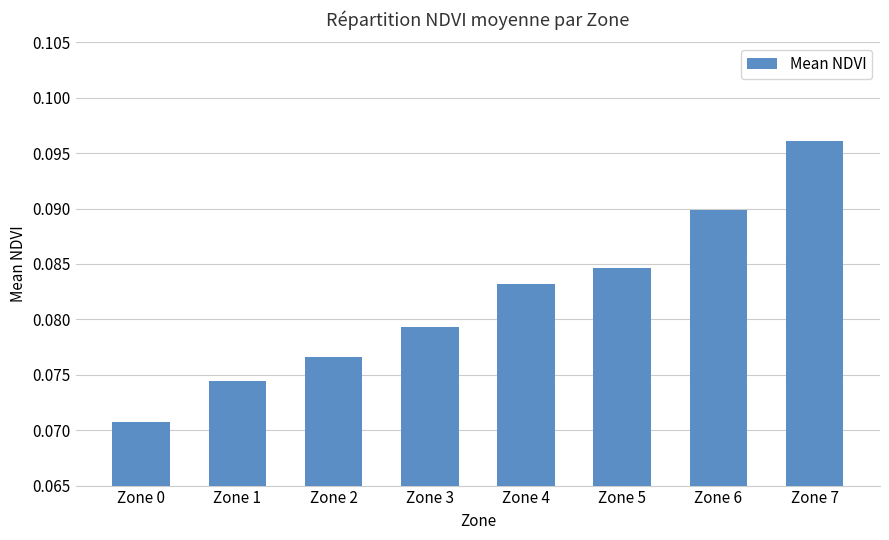

How many bars are there in total?

8